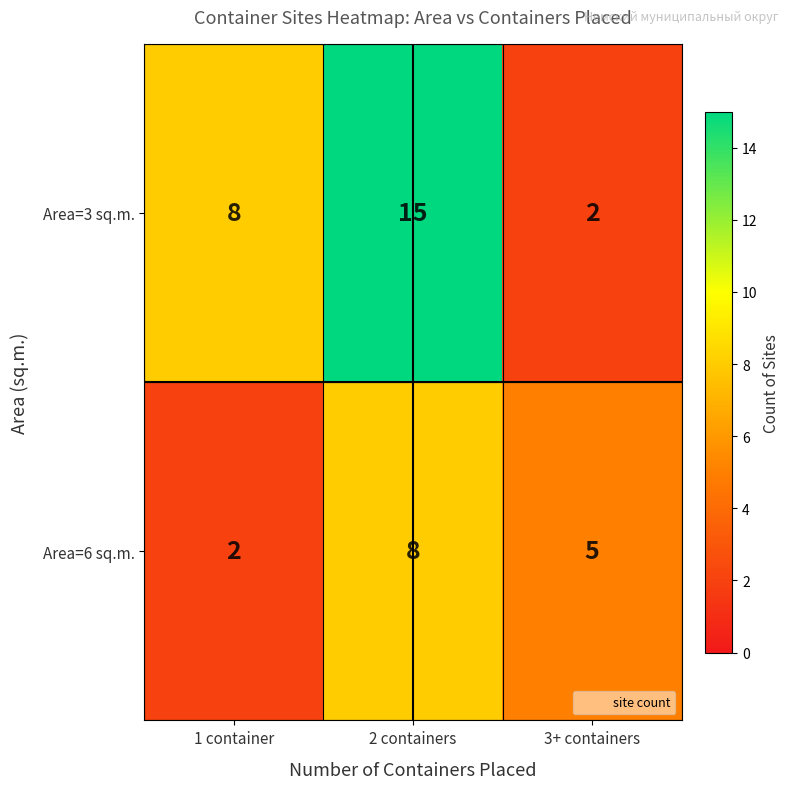

Rank the series by their average value, from highest to lowest.

Area=3 sq.m., Area=6 sq.m.